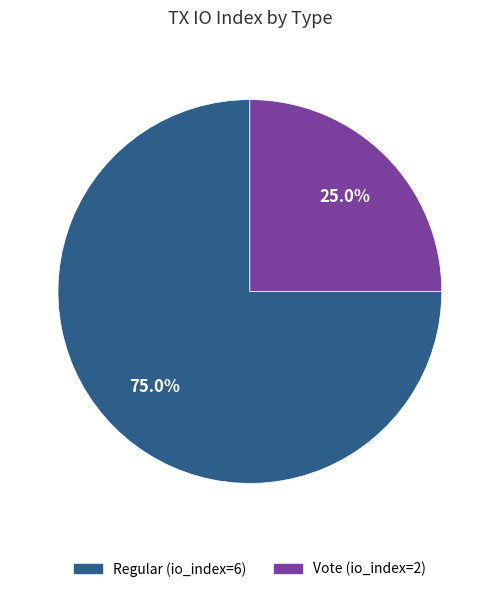

How many slices are in this pie chart?

2